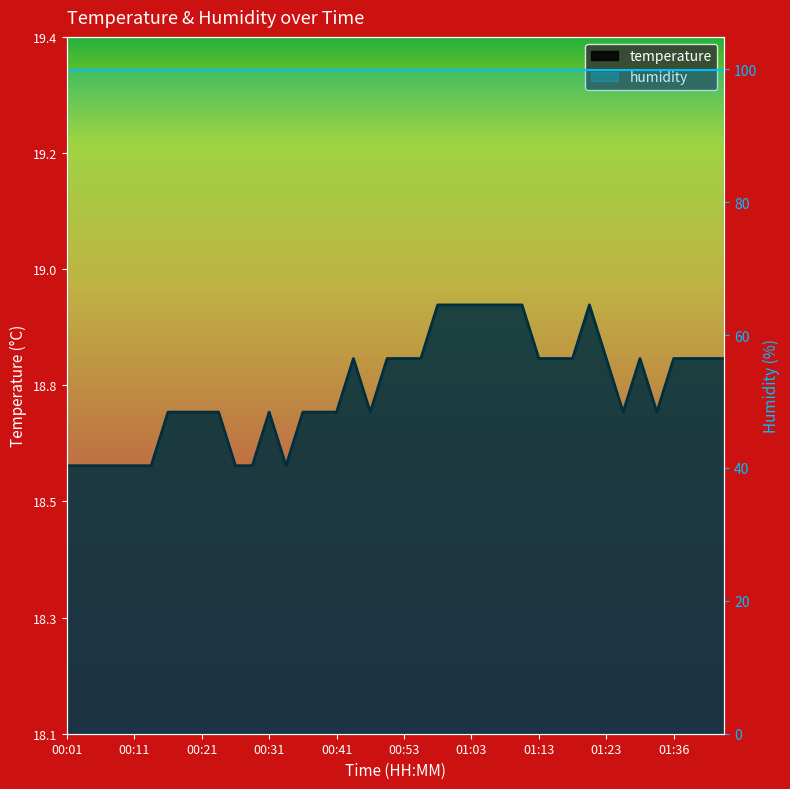

Reading left to right, list all the values displayed in this chart.

18.6	18.6	18.6	18.6	18.6	18.6	18.7	18.7	18.7	18.7	18.6	18.6	18.7	18.6	18.7	18.7	18.7	18.8	18.7	18.8	18.8	18.8	18.9	18.9	18.9	18.9	18.9	18.9	18.8	18.8	18.8	18.9	18.8	18.7	18.8	18.7	18.8	18.8	18.8	18.8